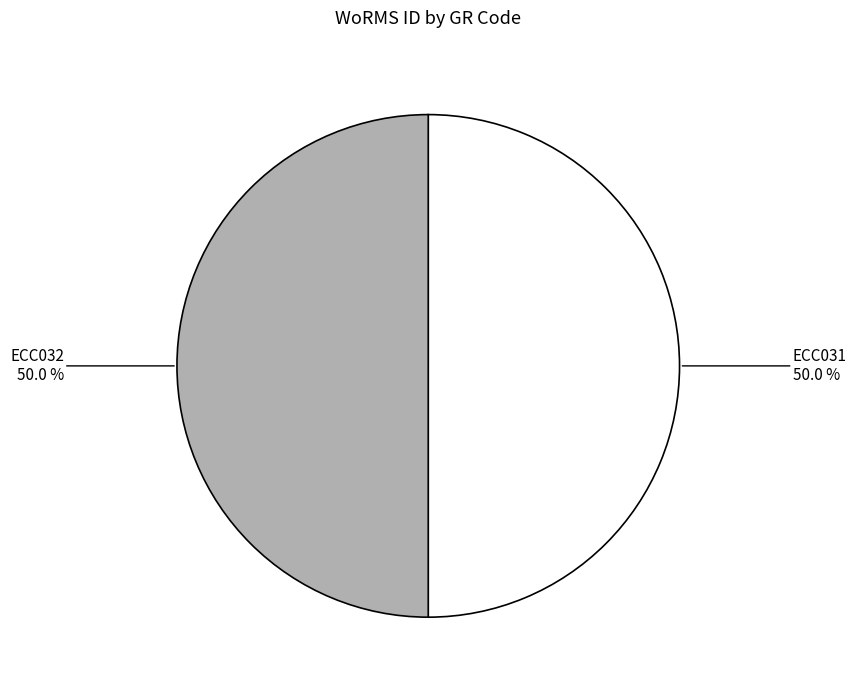

Do ECC032 and ECC031 together represent more than half of the pie?

Yes